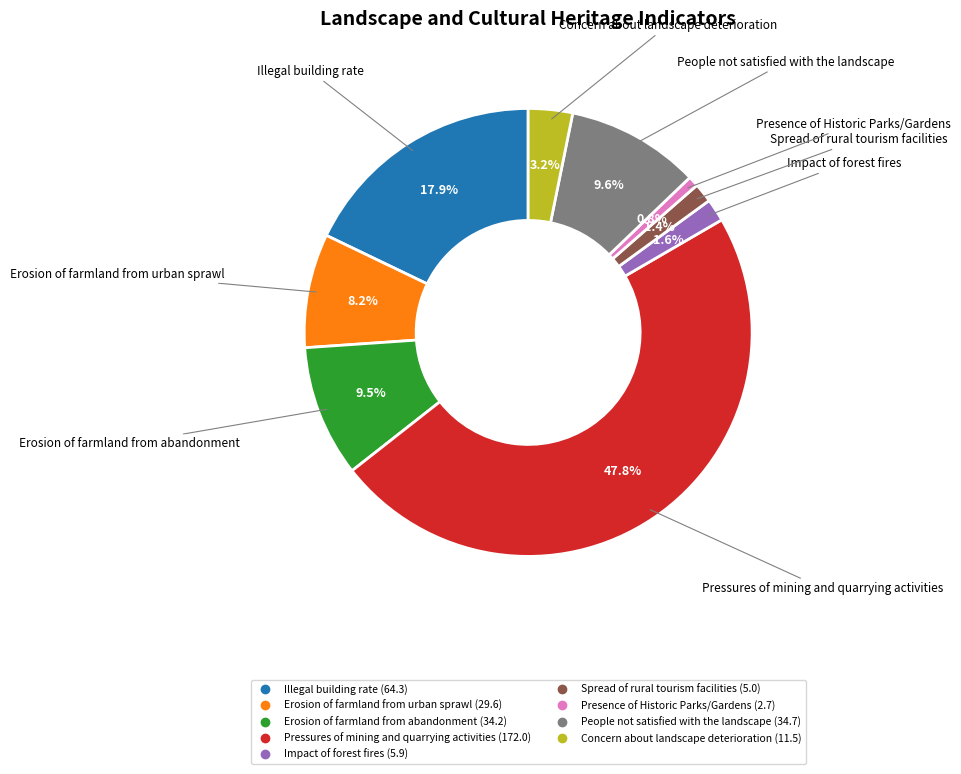

Does Pressures of mining and quarrying activities represent more than half of the total?

No